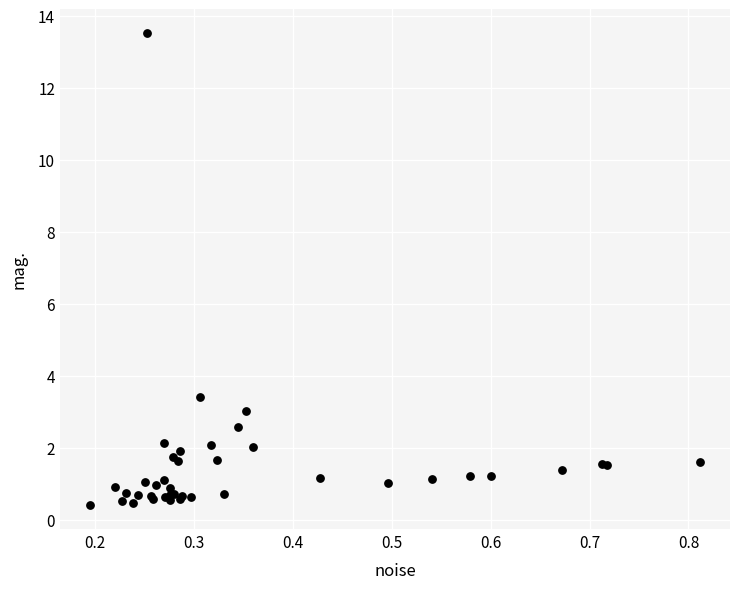

What Y value in the scatter plot is closest to 6?

3.4